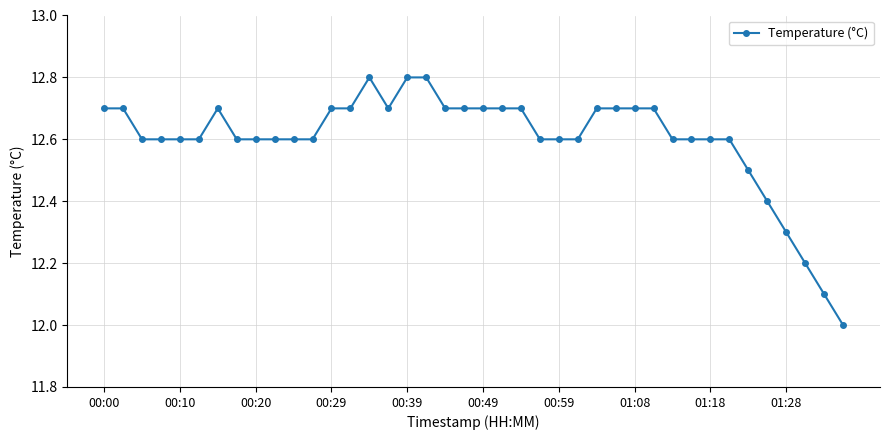

True or false: there are more than 1 points higher than both neighbors.

True